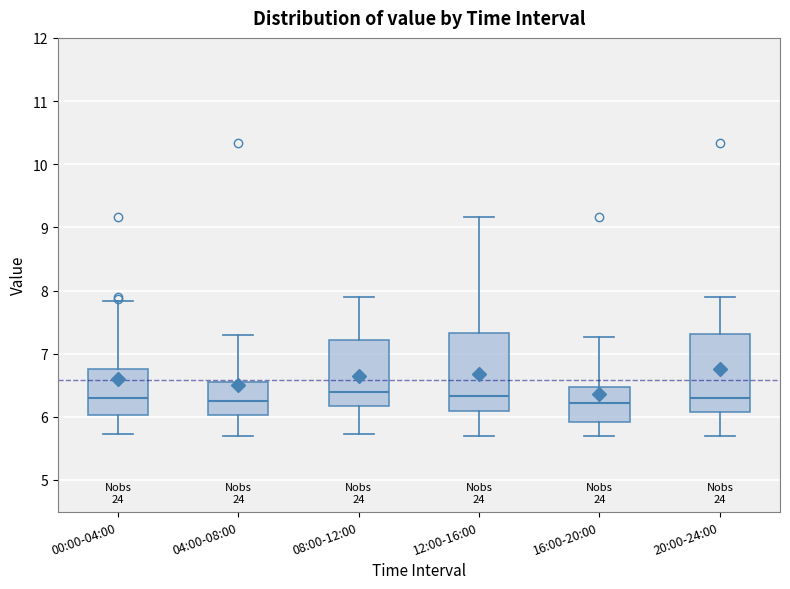

Where is the lower edge of the box for 08:00-12:00 on the y-axis? The values are not printed on the chart, so give them approximately, as read against the axis.

6.2